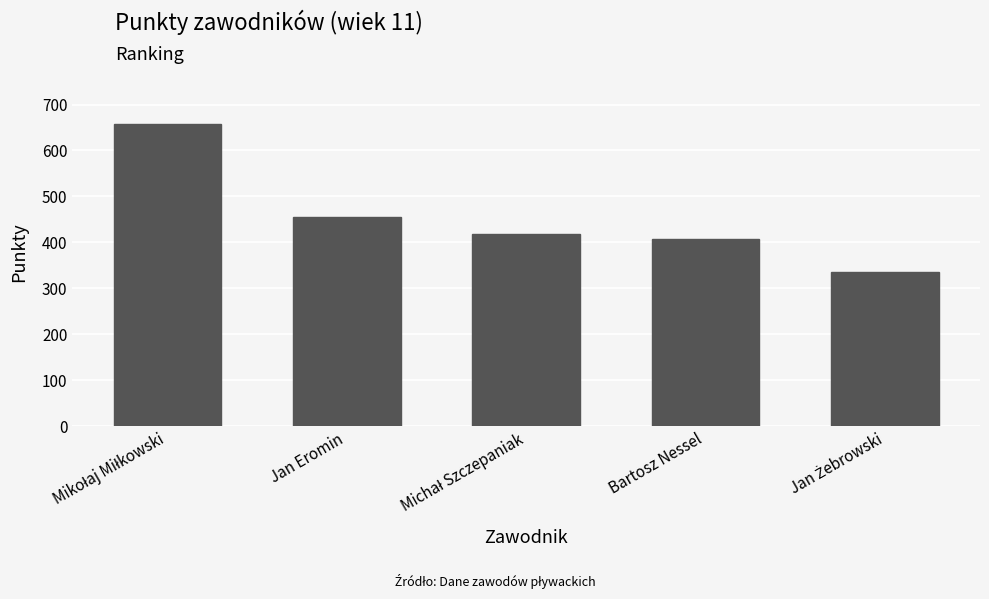

True or false: the data shows 226 at Jan Eromin.

False